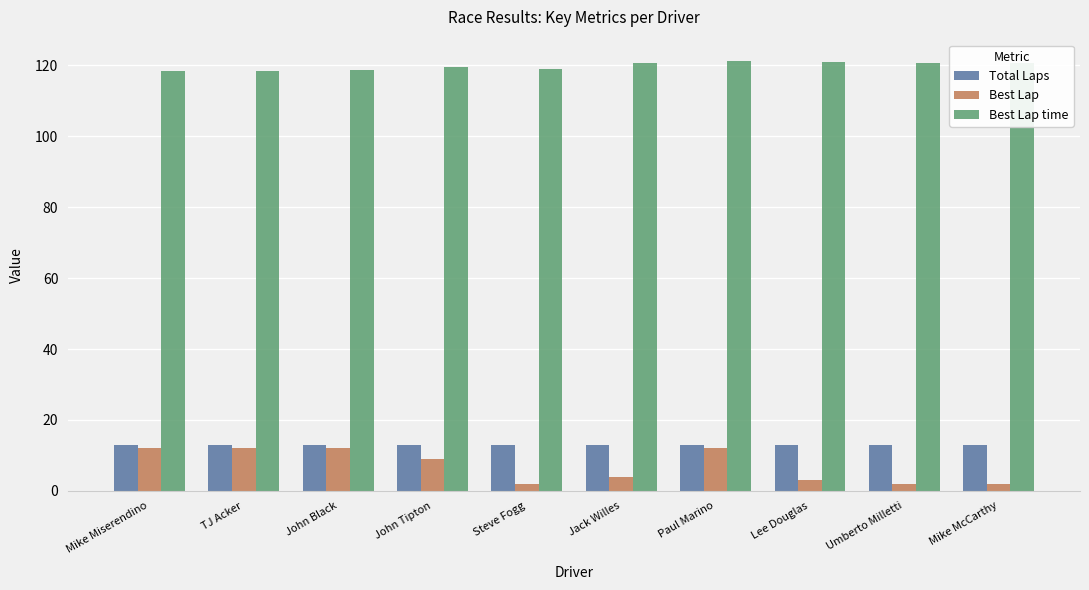

Is it true that Best Lap time equals 68.6 at John Black?

False